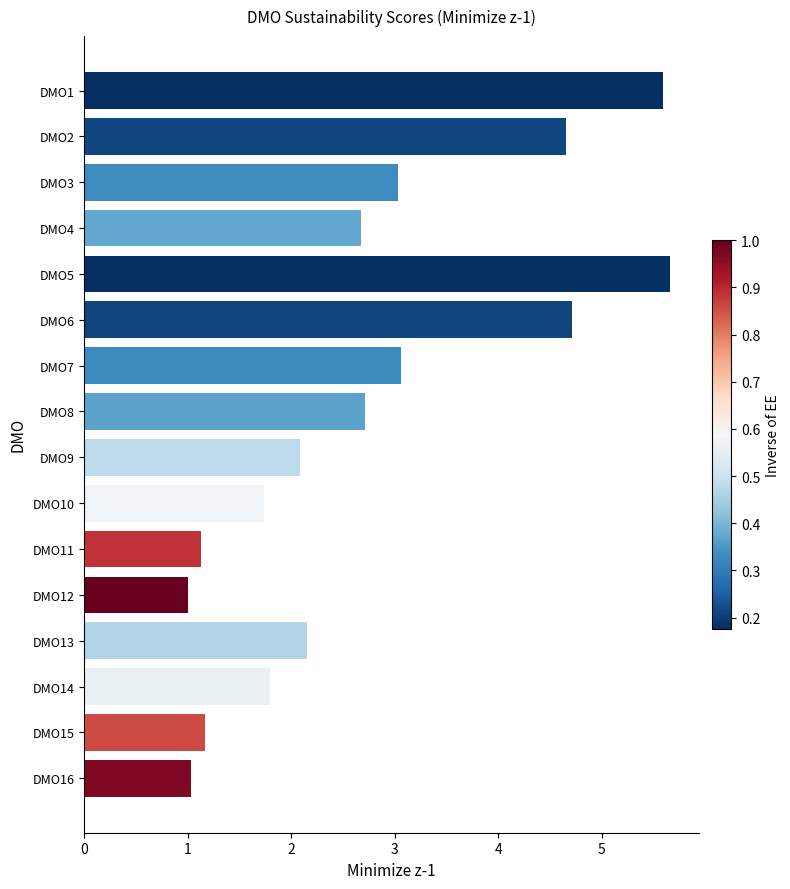

Is it true that the value at DMO14 is 1.8?

True